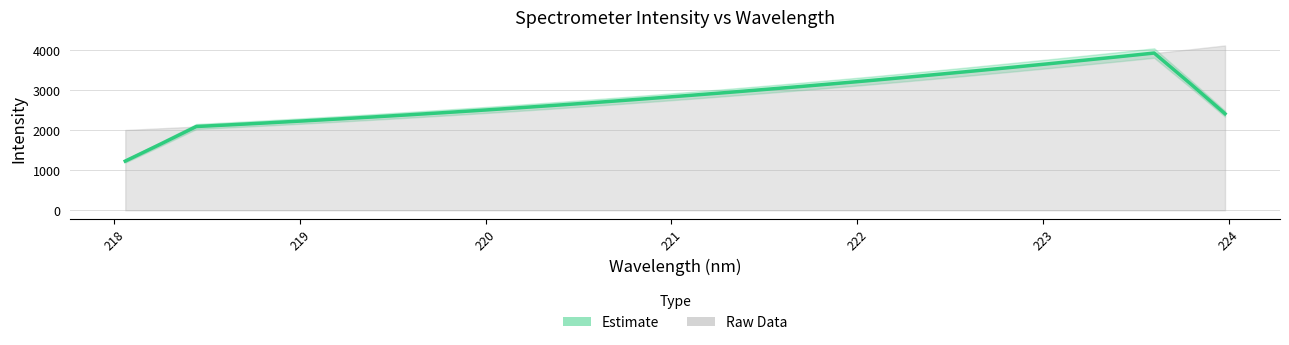

How many categories are shown in the chart?

32